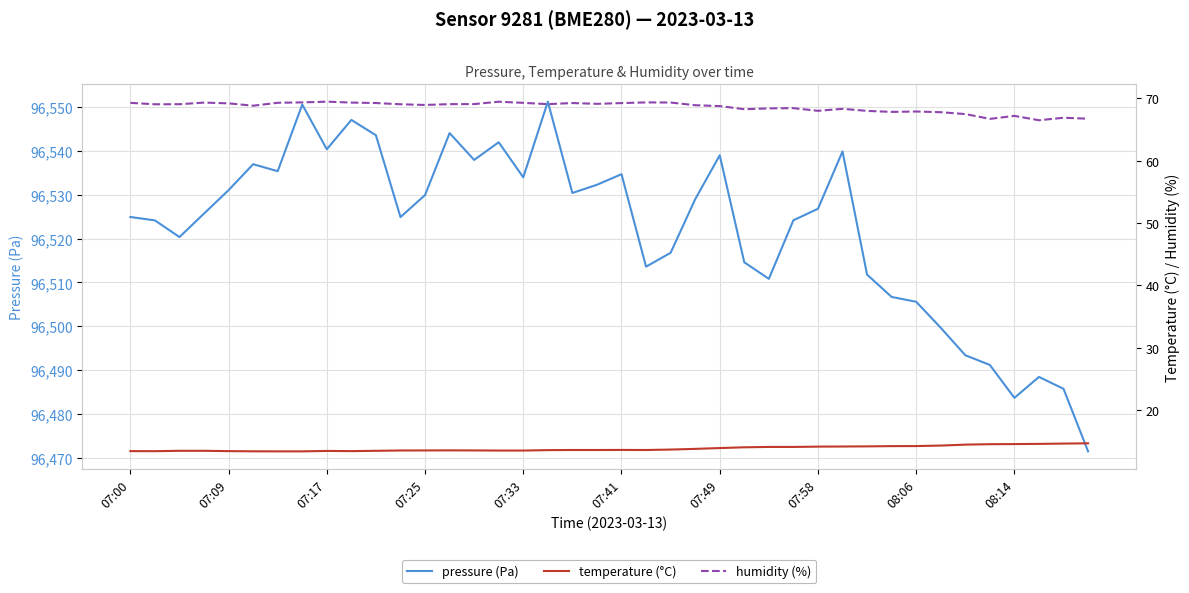

What is the highest value of the pressure (Pa) series?

96551.2